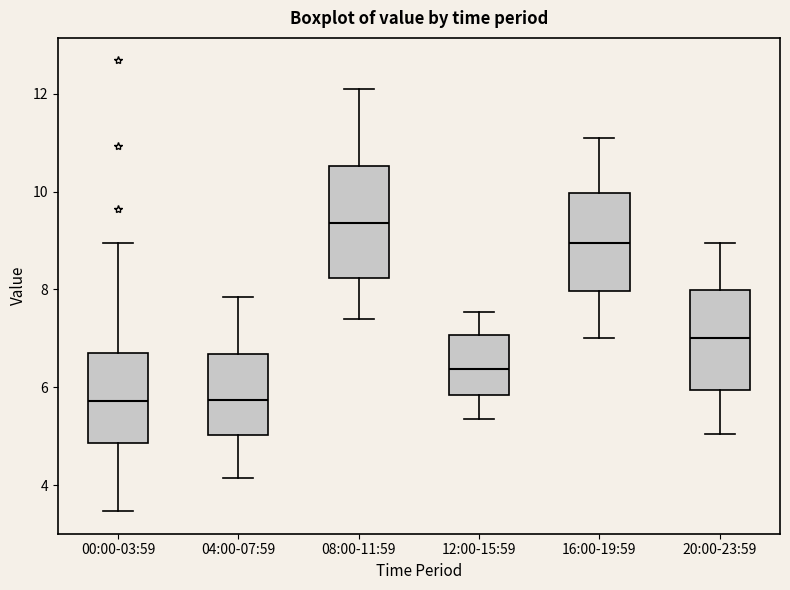

Reading left to right, transcribe this box plot: for each box, give where its median line is, the range the box spans, and where its two whiskers end, as read against the y-axis. The values are not printed on the chart, so give them approximately, as read against the axis.

00:00-03:59: median 5.8, box 4.8 to 6.8, whiskers 3.4 to 9.0
04:00-07:59: median 5.8, box 5.0 to 6.6, whiskers 4.2 to 7.8
08:00-11:59: median 9.4, box 8.2 to 10.6, whiskers 7.4 to 12.2
12:00-15:59: median 6.4, box 5.8 to 7.0, whiskers 5.4 to 7.6
16:00-19:59: median 9.0, box 8.0 to 10.0, whiskers 7.0 to 11.2
20:00-23:59: median 7.0, box 6.0 to 8.0, whiskers 5.0 to 9.0